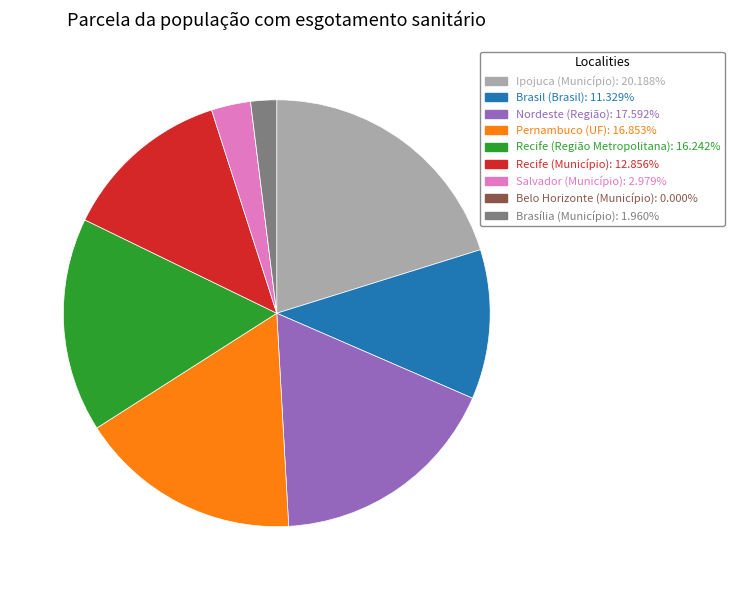

Is the sum of Recife (Região Metropolitana) and Salvador (Município) greater than half?

No